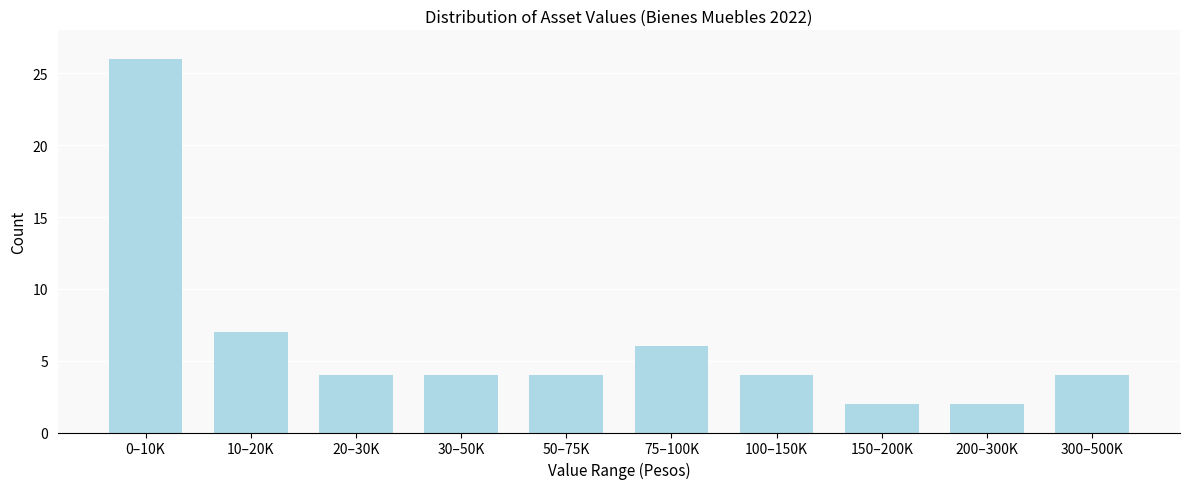

Reading left to right, transcribe all the data shown in this chart.

26	7	4	4	4	6	4	2	2	4